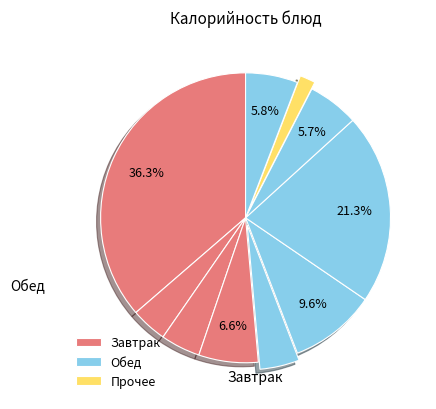

How many segments does this pie chart have?

10